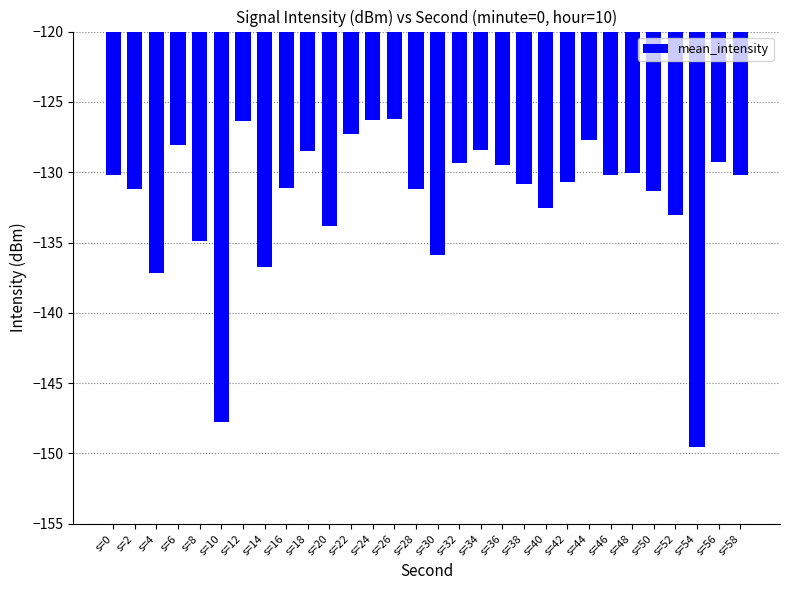

What is the value of the 25th bar from the left?

-130.0